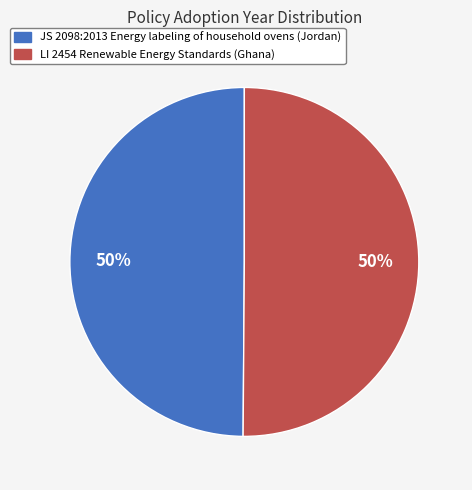

What percentage is the JS 2098:2013 Energy labeling of household ovens (Jordan) slice, to the nearest percent?

50%